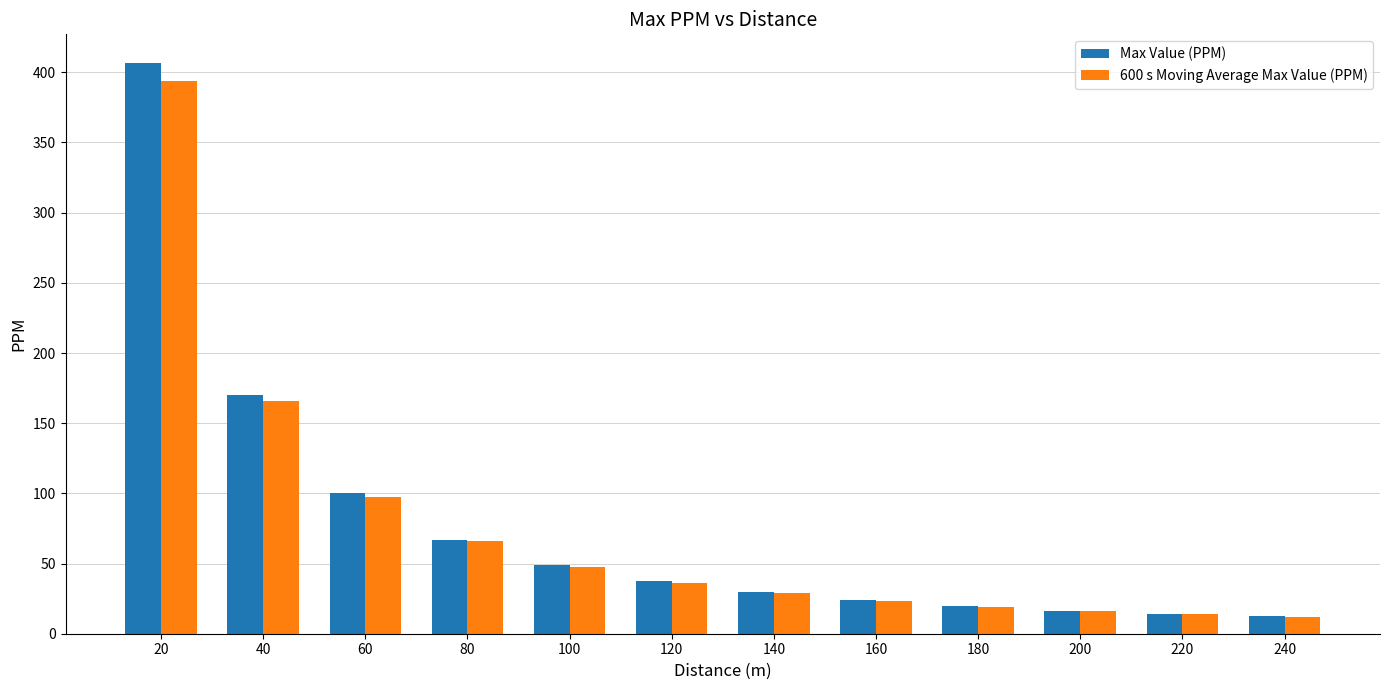

At which label does Max Value (PPM) first exceed 37?

20